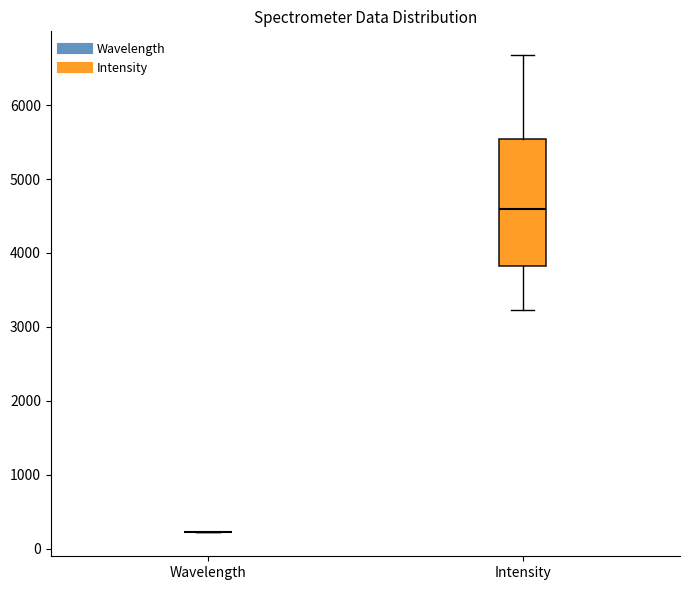

Reading left to right, read every box against the y-axis: the position of its median line, the range the box covers, and the ends of its whiskers. The values are not printed on the chart, so give them approximately, as read against the axis.

Wavelength: box collapsed to a line at 200, whiskers 200 to 200
Intensity: median 4600, box 3800 to 5500, whiskers 3200 to 6700